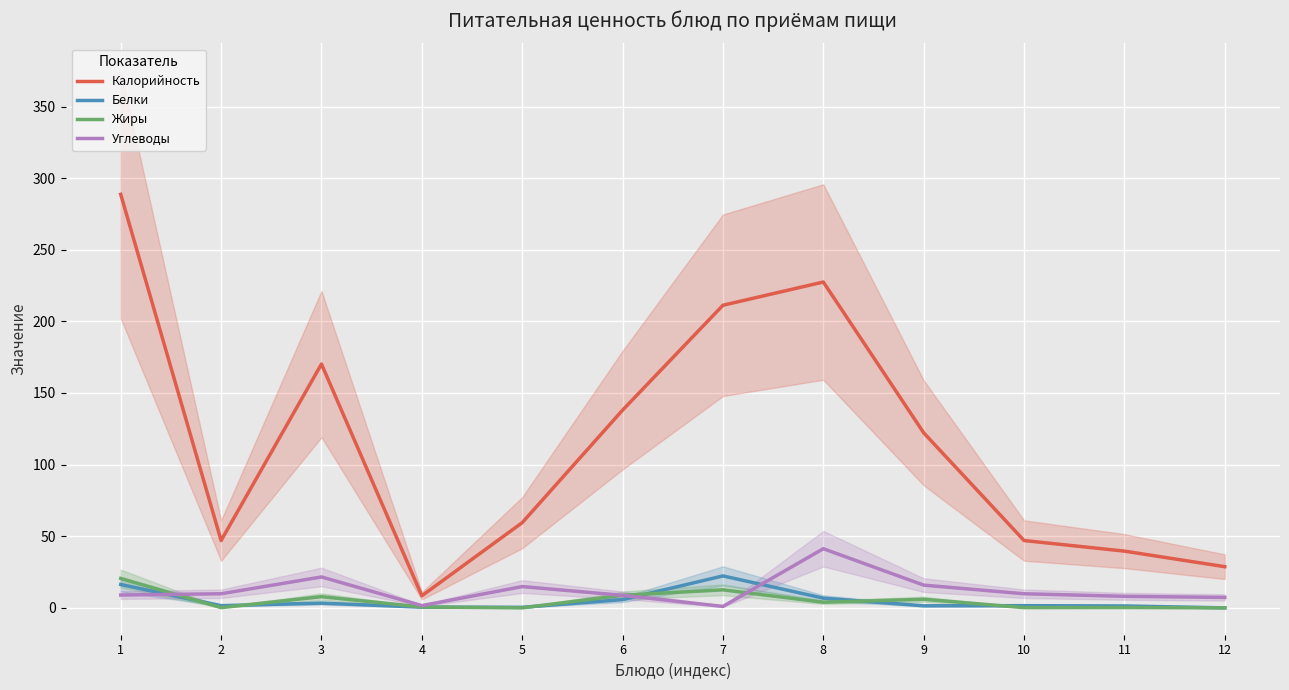

Rank the series by their maximum value, from highest to lowest.

Калорийность, Углеводы, Белки, Жиры